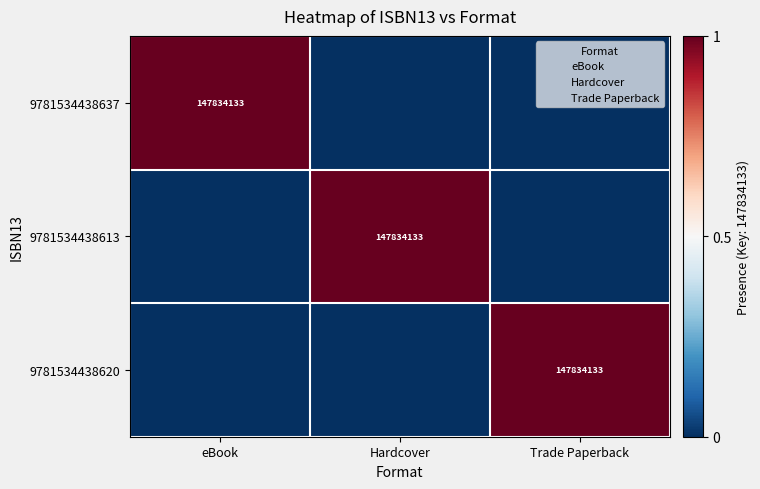

Rank the series at eBook from highest to lowest value.

9781534438637, 9781534438613, 9781534438620